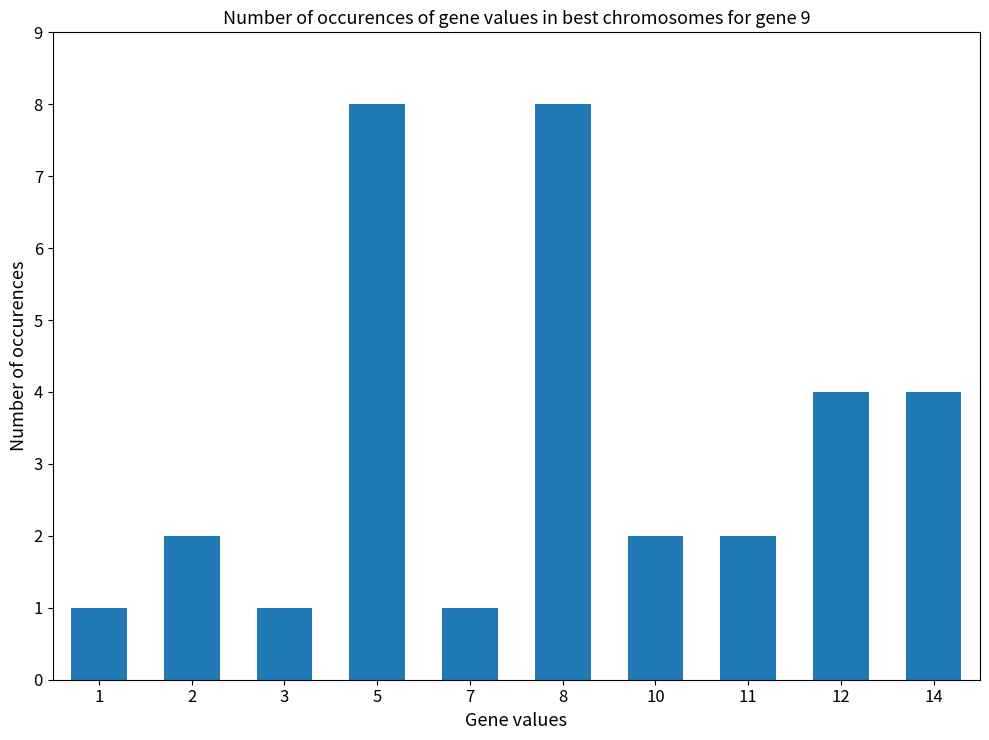

Reading left to right, list all the values displayed in this chart.

1	2	1	8	1	8	2	2	4	4